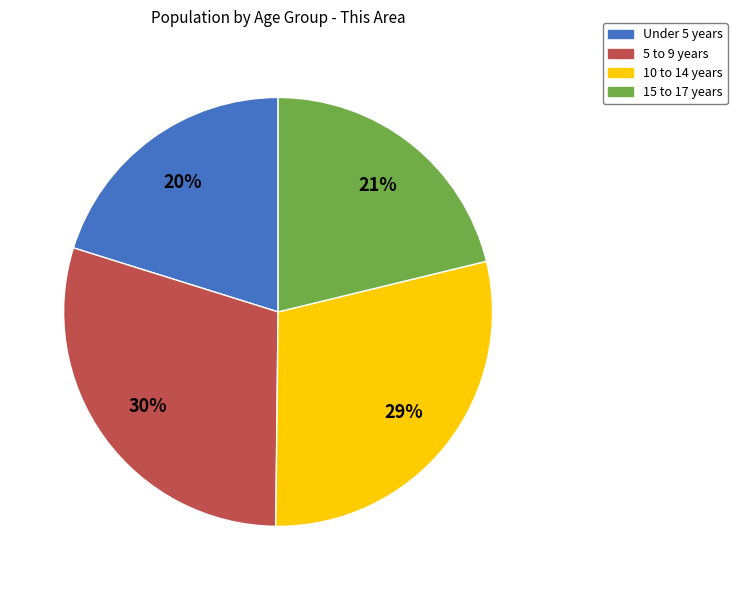

Between 10 to 14 years and 15 to 17 years, which is larger?

10 to 14 years